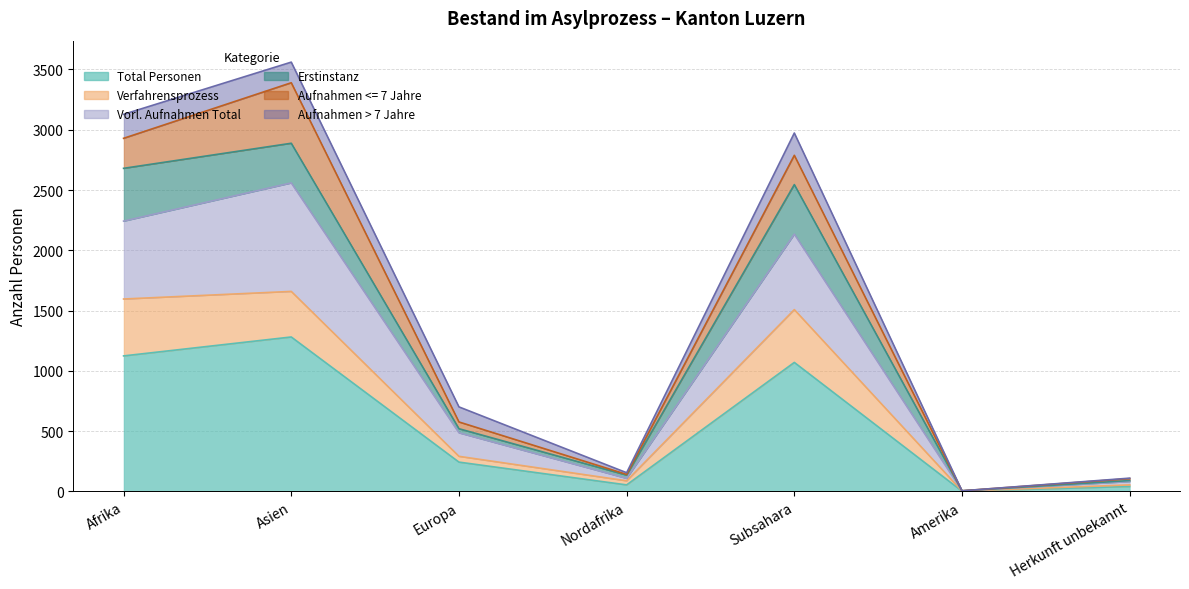

True or false: Vorl. Aufnahmen Total and Total Personen intersect in this chart.

False